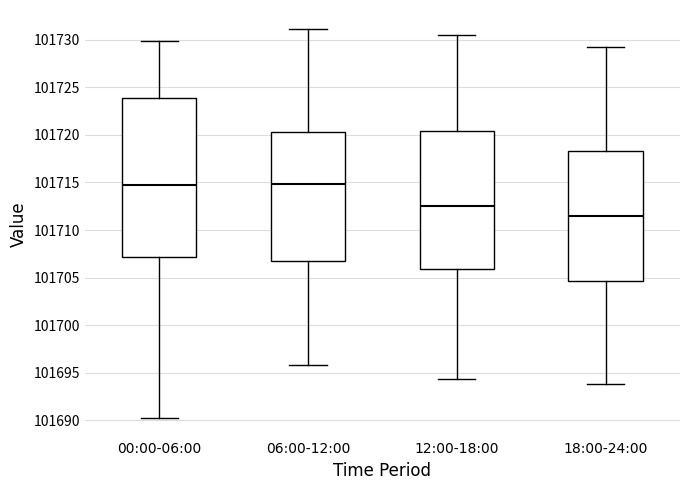

Comparing the boxes themselves (not the whiskers), which one is the tallest?

00:00-06:00